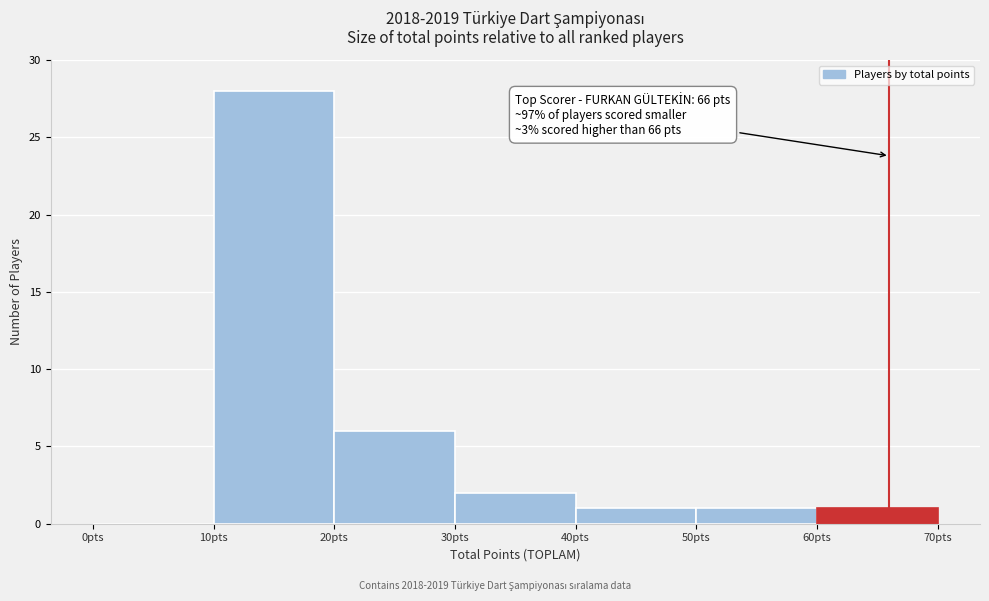

Over which range of the x-axis is the bar tallest?

10 to 20